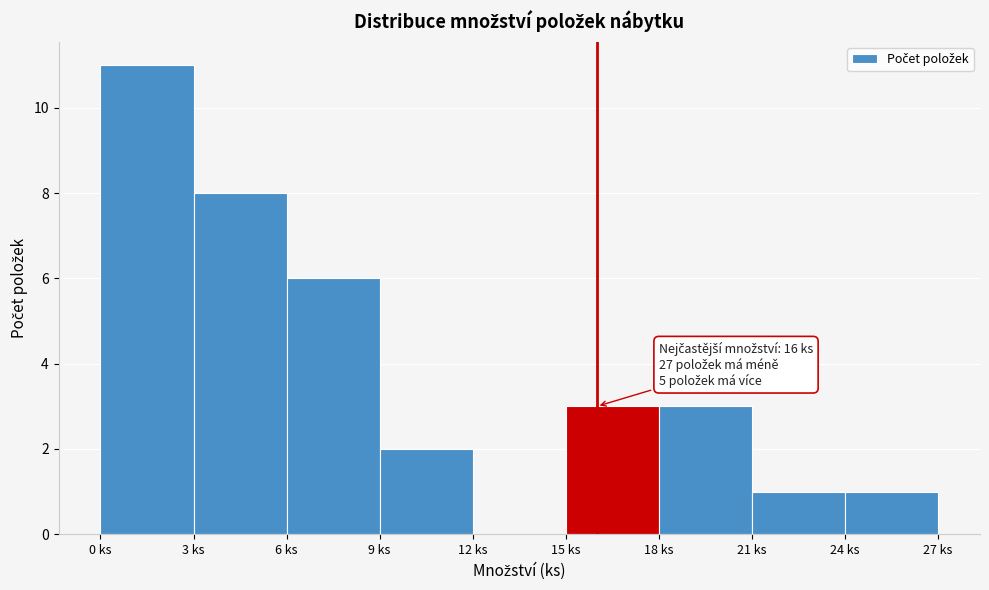

Which range on the x-axis has the tallest bar?

0 to 3